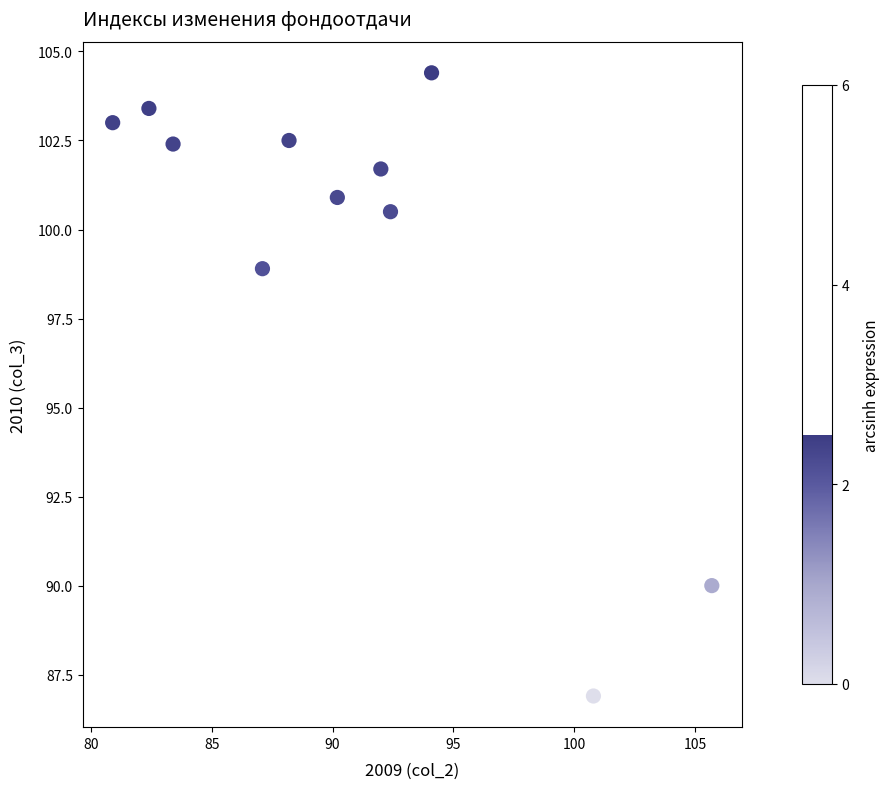

What is the average Y value?

99.5